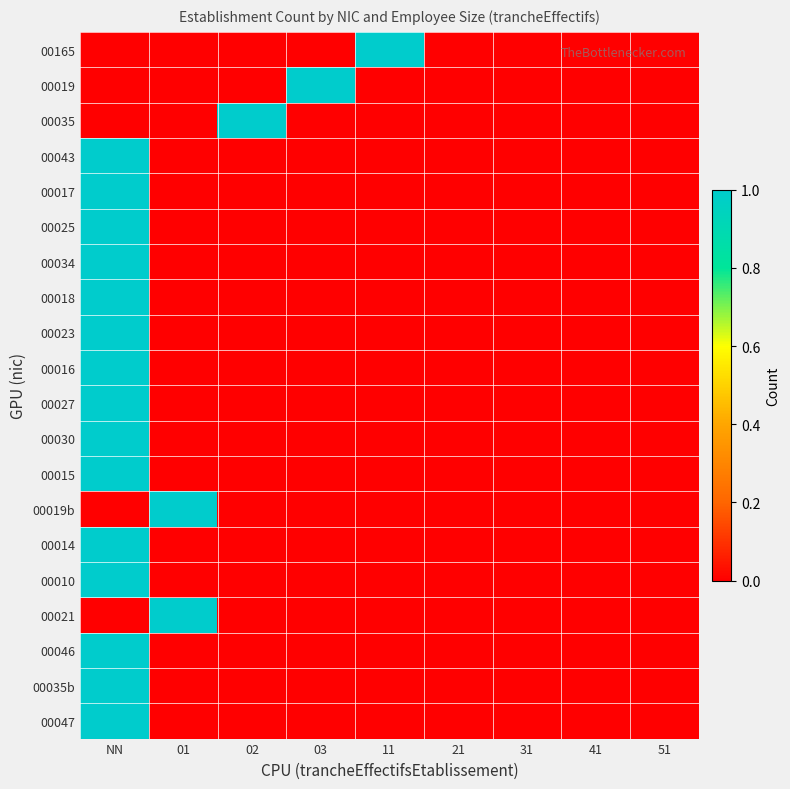

Which series has the widest spread of values?

00165